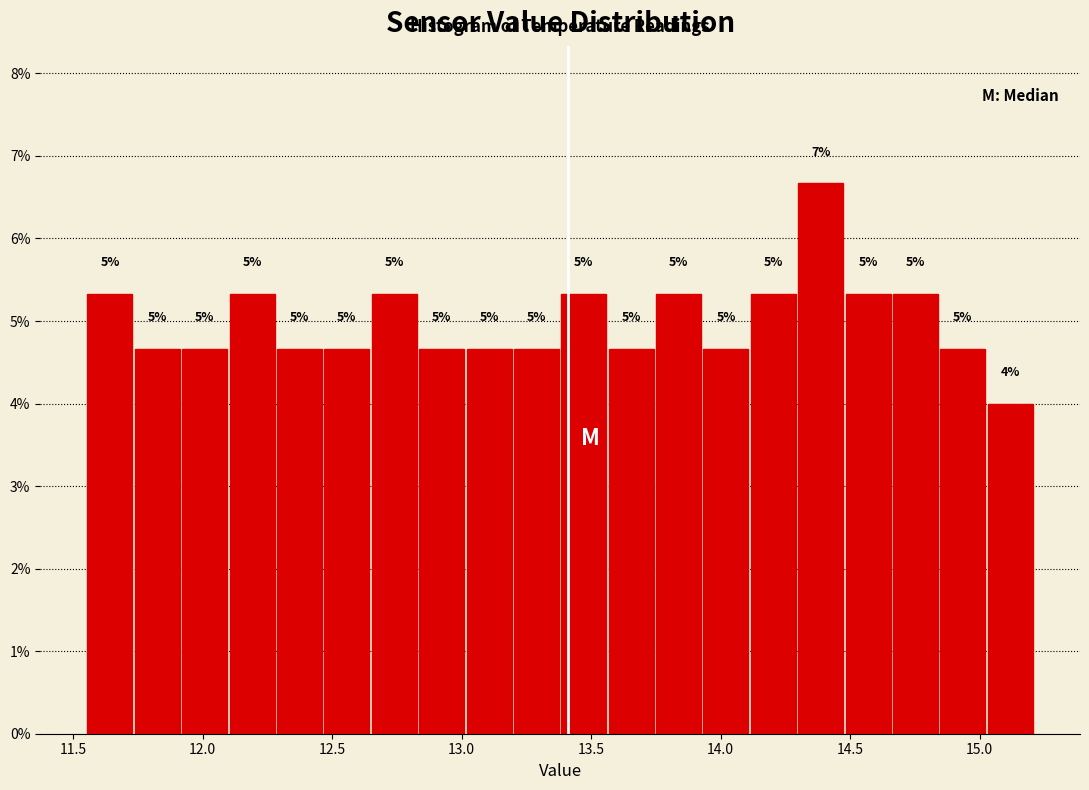

Around what value on the x-axis is the tallest bar? Give the approximate position of its centre, as read against the axis.

14.40